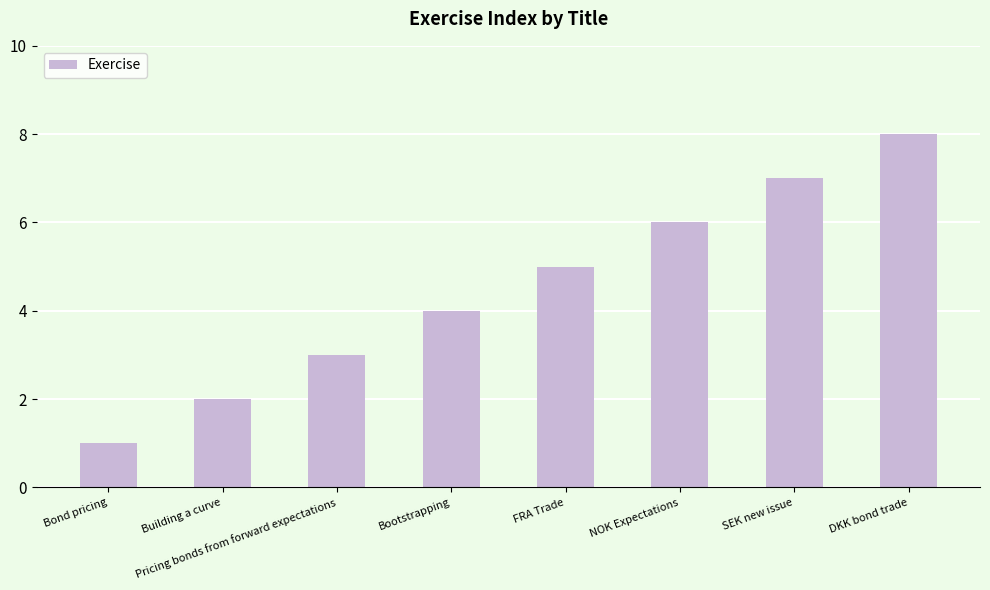

What is the difference between the second highest and minimum values?

6